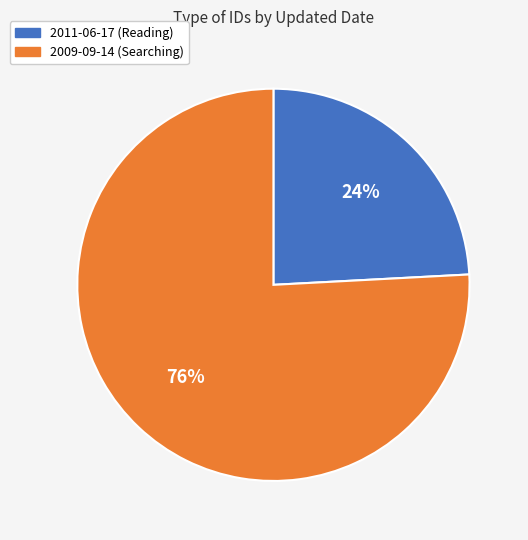

To the nearest percent, what is the difference between the largest and smallest slice percentages?

52%